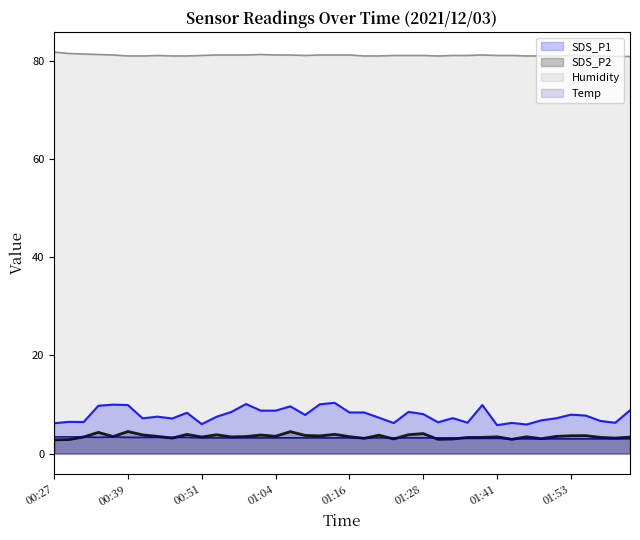

What is the minimum value for Temp?

3.0